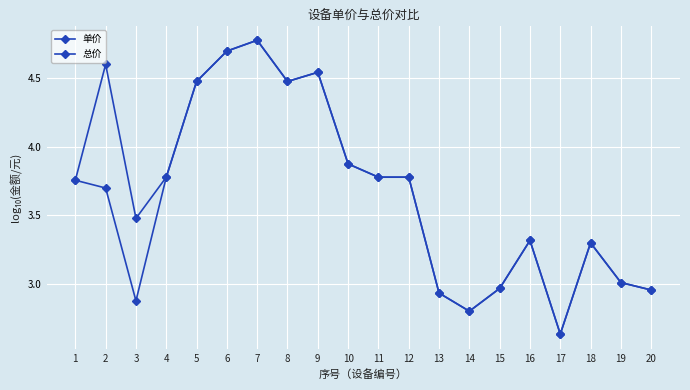

How many distinct data groups are displayed?

2